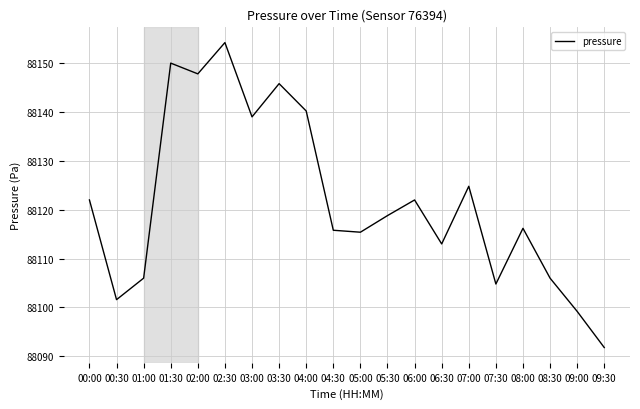

What is the difference between the values at 03:30 and 08:00?

29.6